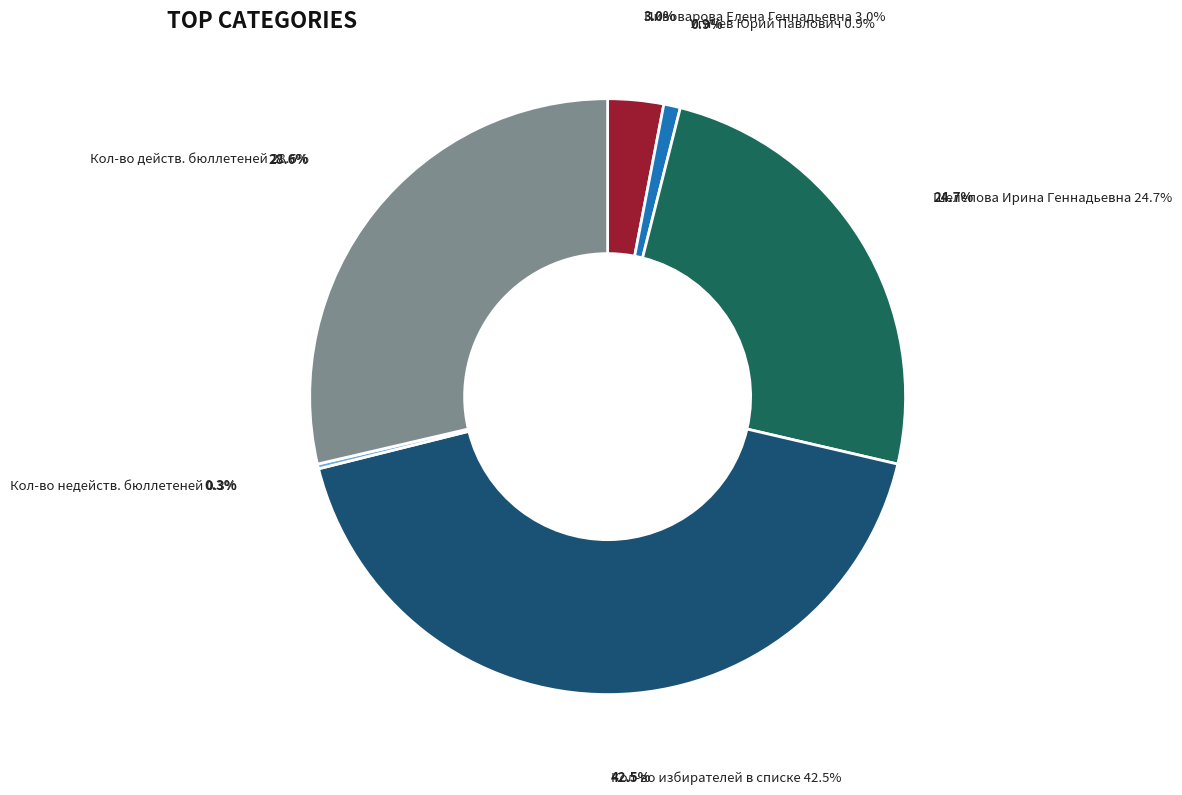

What is the total percentage of Кол-во избирателей в списке and Кол-во недейств. бюллетеней?

42.7%